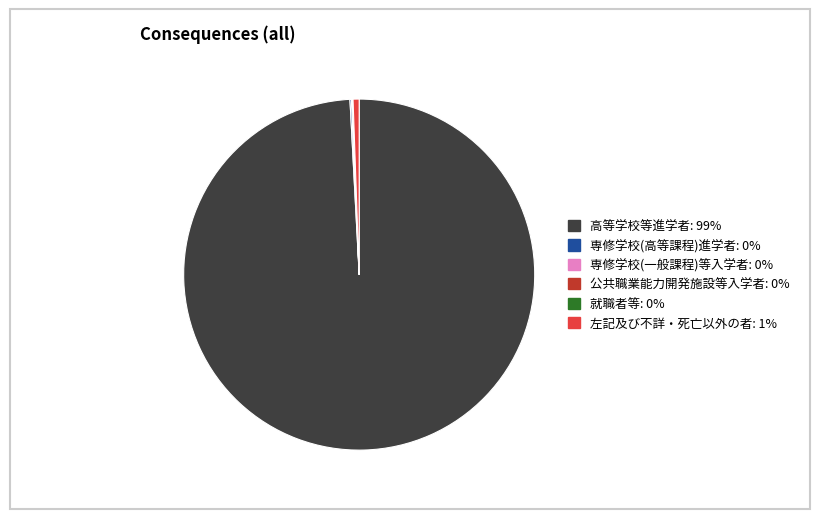

Does any single category account for the majority?

Yes